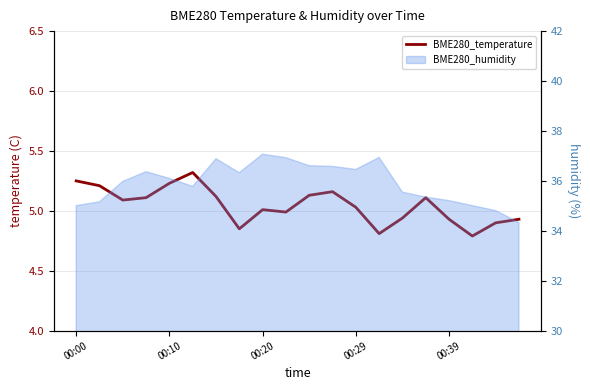

True or false: the data has more than 2 interior local peaks.

True